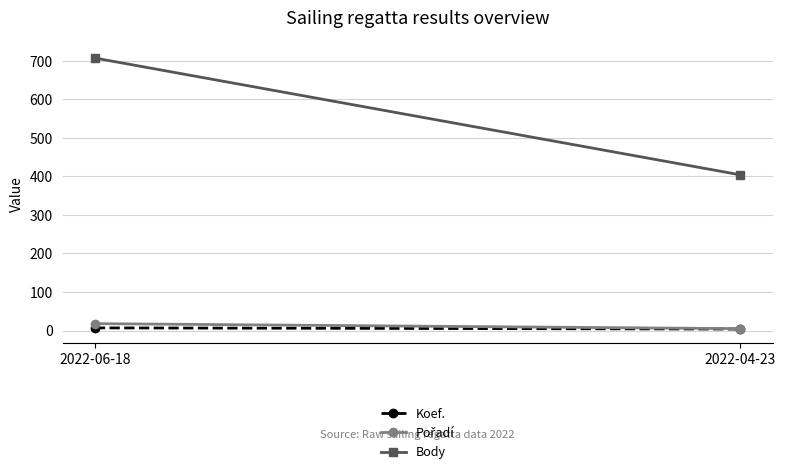

At which category is the sum across all series the highest?

2022-06-18